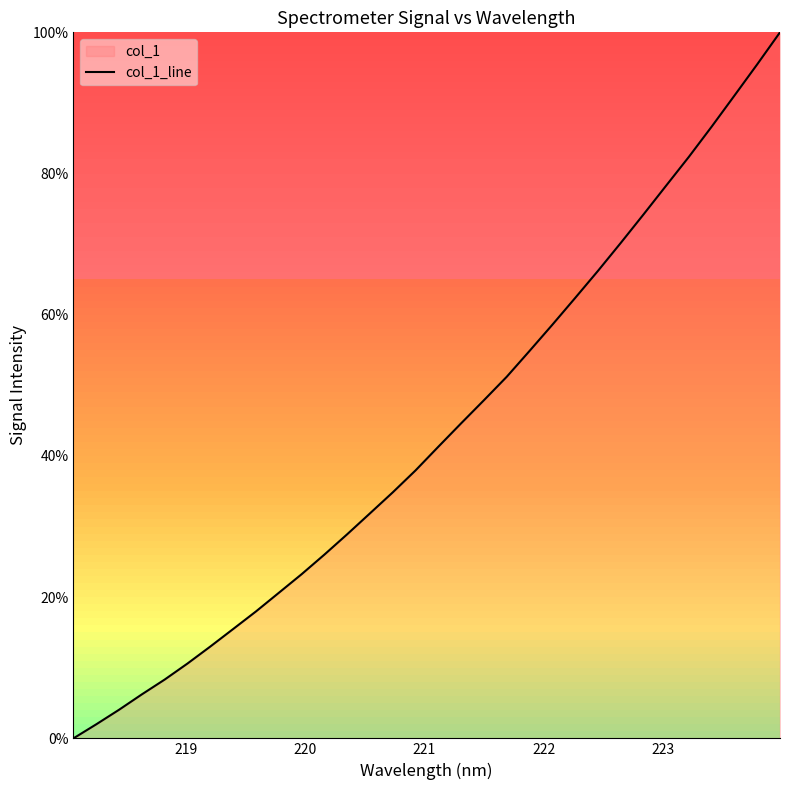

How many values exceed 41?

16